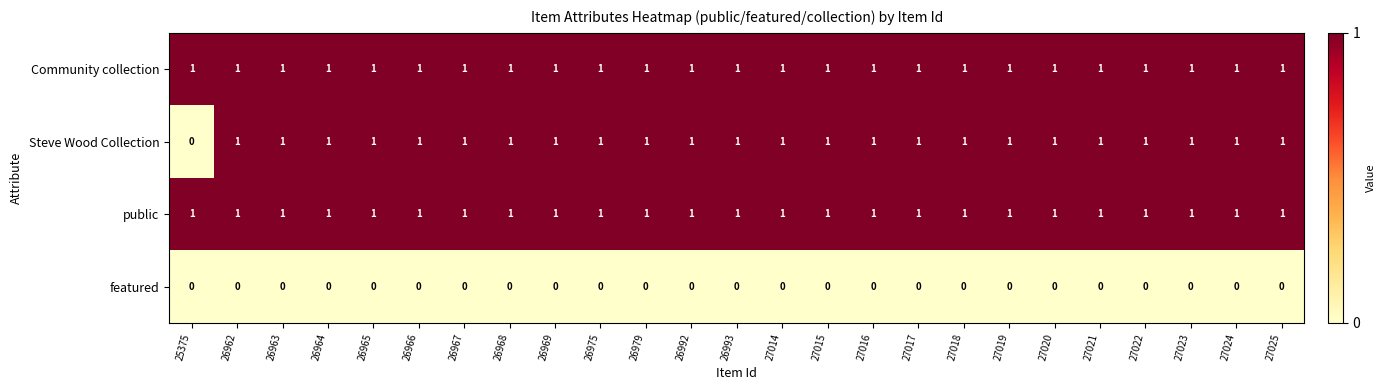

What is the sum of all public values?

25